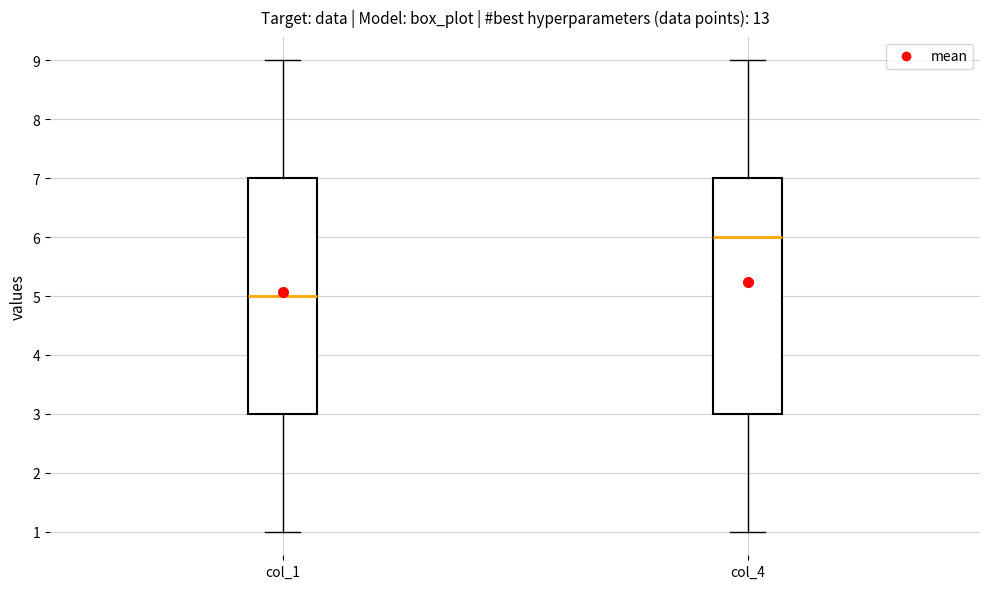

Which box's median line is the lowest?

col_1